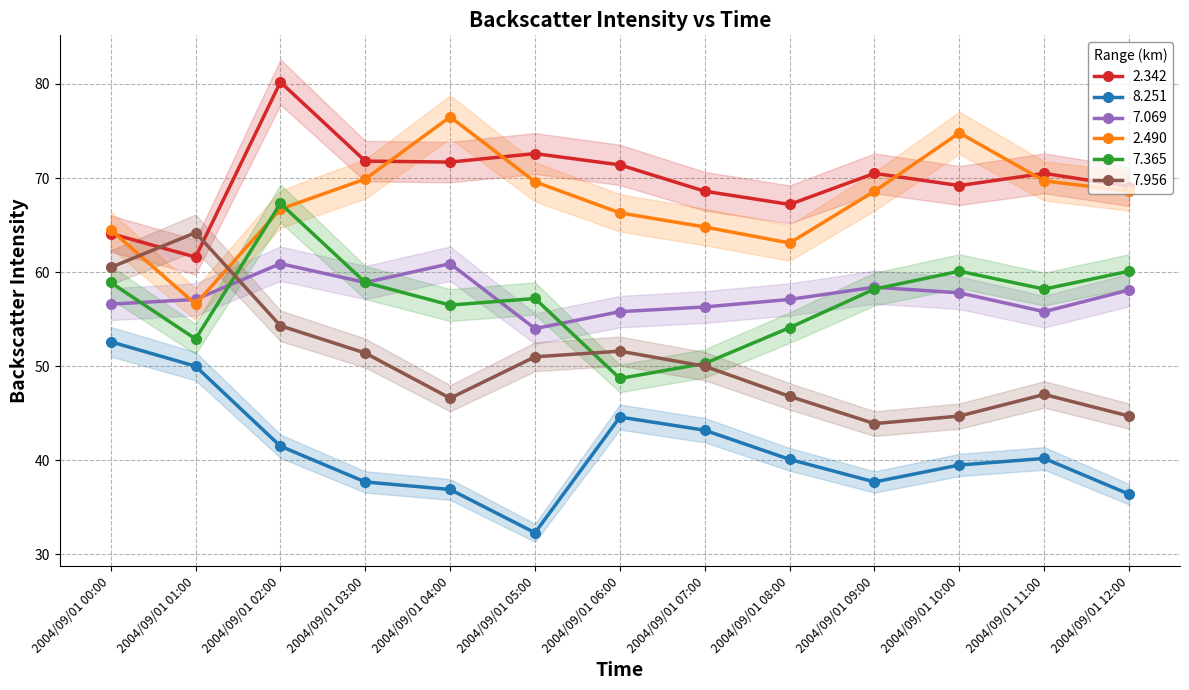

At which category does 2.342 reach its first local peak?

2004/09/01 02:00